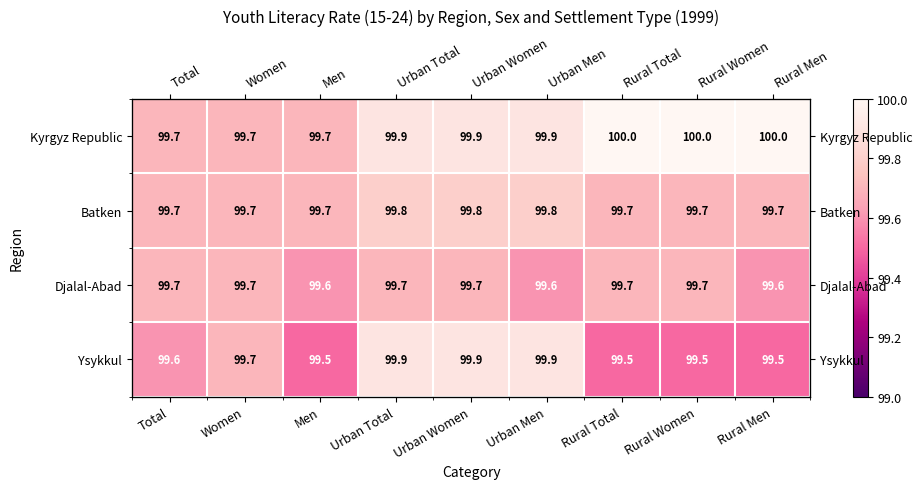

What is the difference between the maximum and minimum values in the Djalal-Abad series?

0.1